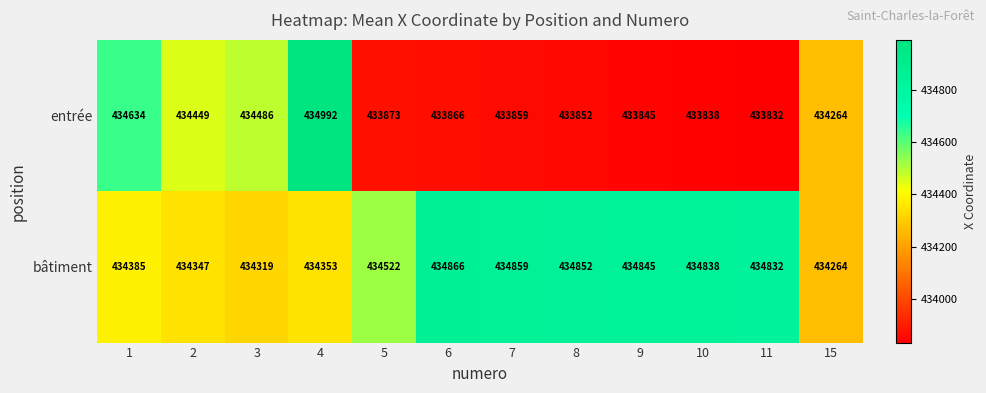

The value of bâtiment at 3 is 566763. True or false?

False